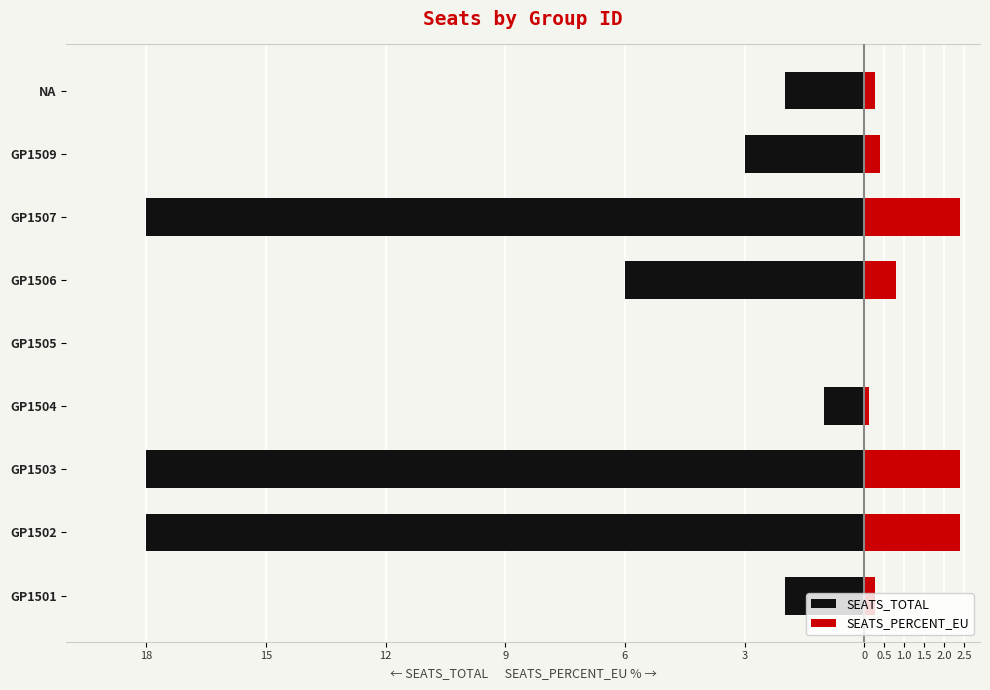

What is the sum of the SEATS_PERCENT_EU values at 3 and 18?

1.1